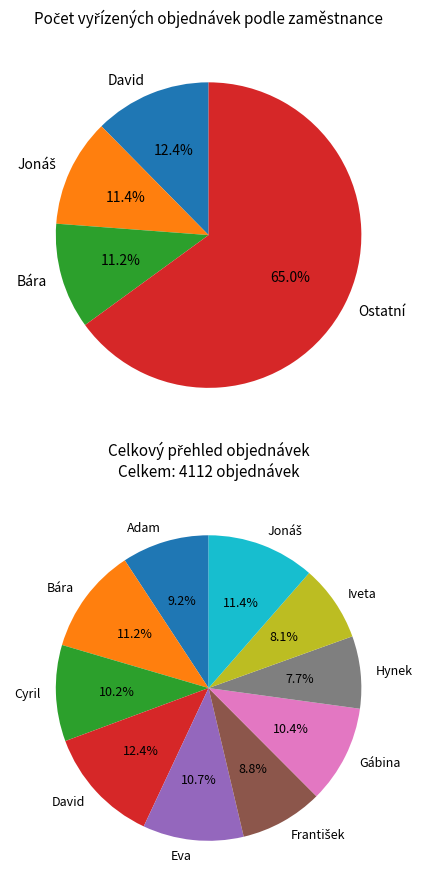

Is it true that Eva is 21% of the pie?

False